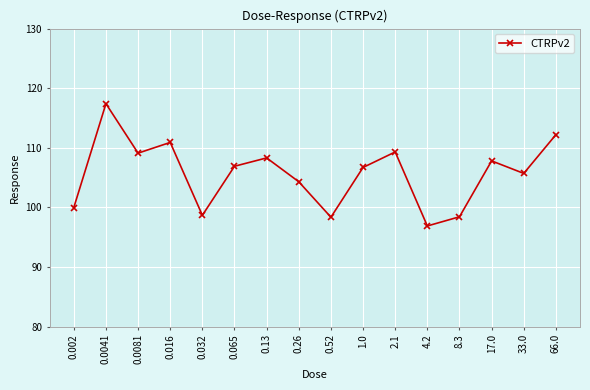

True or false: the data has more than 2 interior local peaks.

True